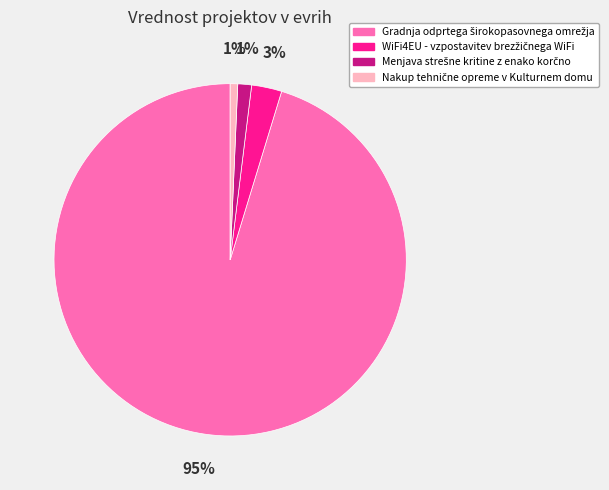

Does any single category account for the majority?

Yes